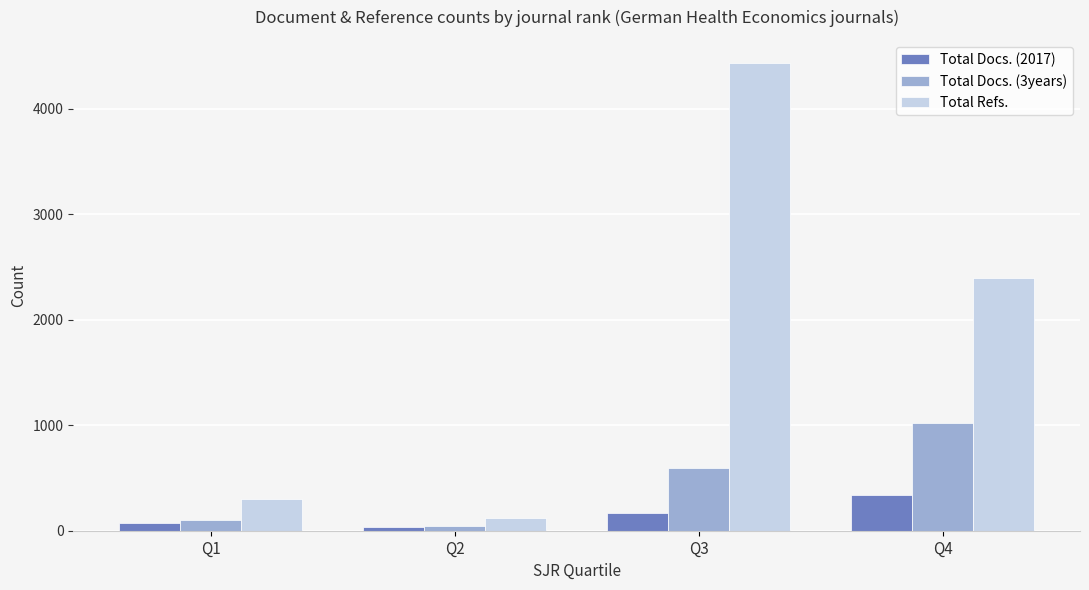

How many Total Docs. (2017) values are between 73 and 338?

3